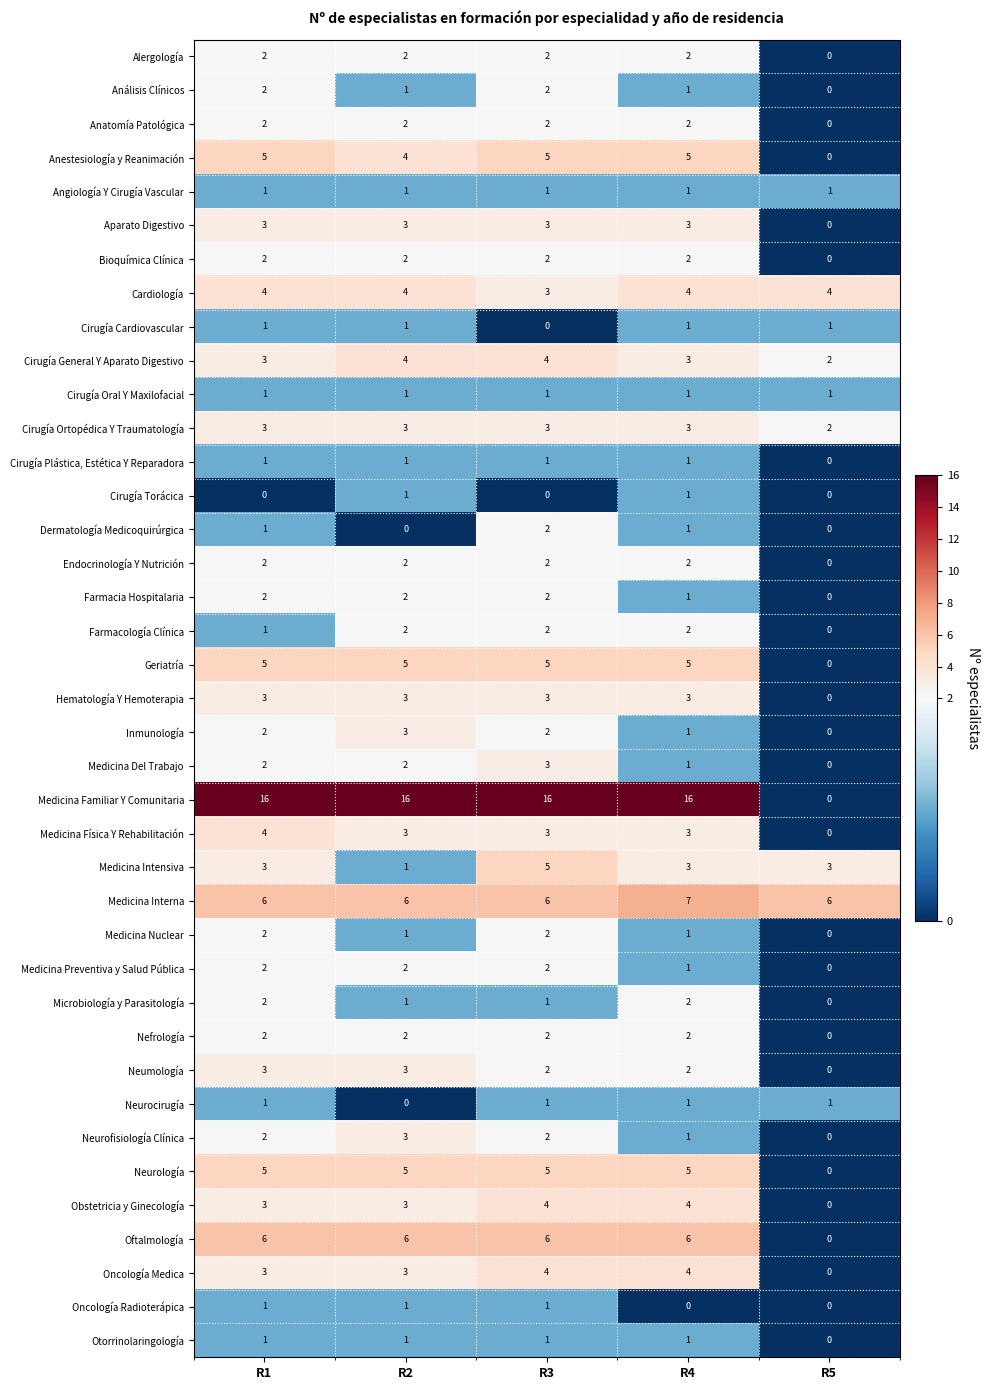

At which category is the sum across all series the highest?

R3